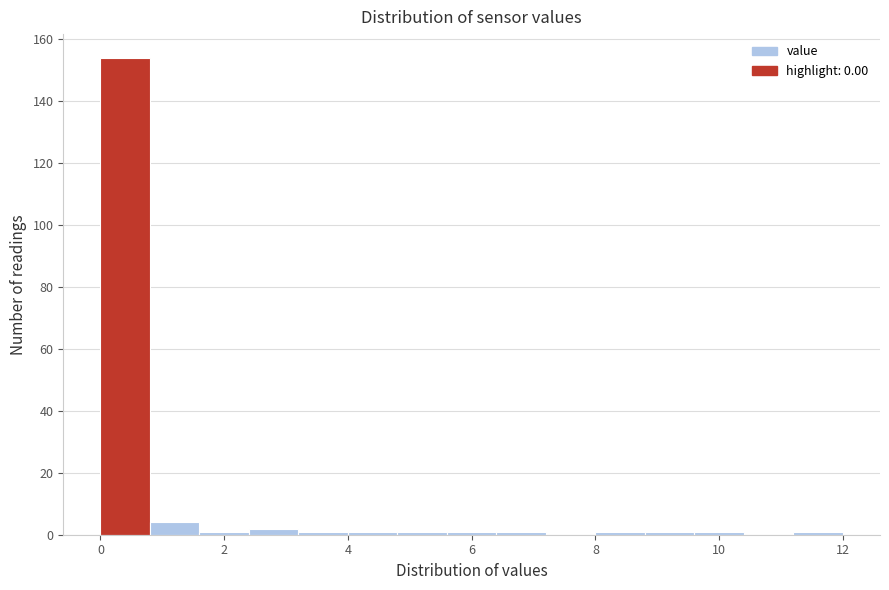

Reading left to right, transcribe this chart: for each bar, give the range it covers on the x-axis and its height. The values are not printed on the chart, so give them approximately, as read against the axis.

0.0 to 0.8: 154
0.8 to 1.6: 4
1.6 to 2.4: under 2
2.4 to 3.2: 2
3.2 to 4.0: under 2
4.0 to 4.8: under 2
4.8 to 5.6: under 2
5.6 to 6.4: under 2
6.4 to 7.2: under 2
7.2 to 8.0: 0
8.0 to 8.8: under 2
8.8 to 9.6: under 2
9.6 to 10.4: under 2
10.4 to 11.2: 0
11.2 to 12.0: under 2